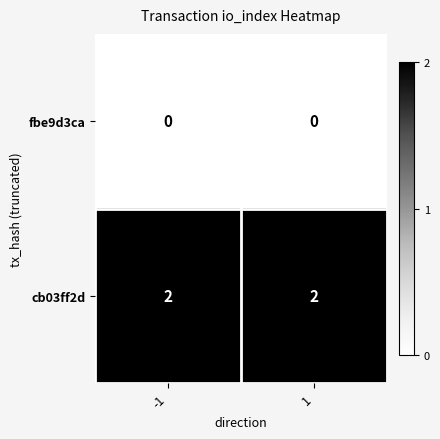

List the series in order of their peak value, lowest first.

fbe9d3ca, cb03ff2d